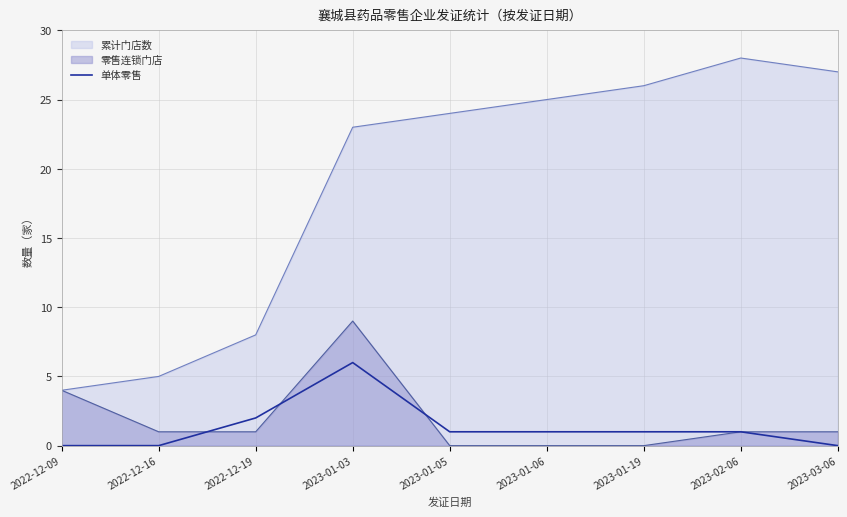

How many lines are shown in the chart?

3